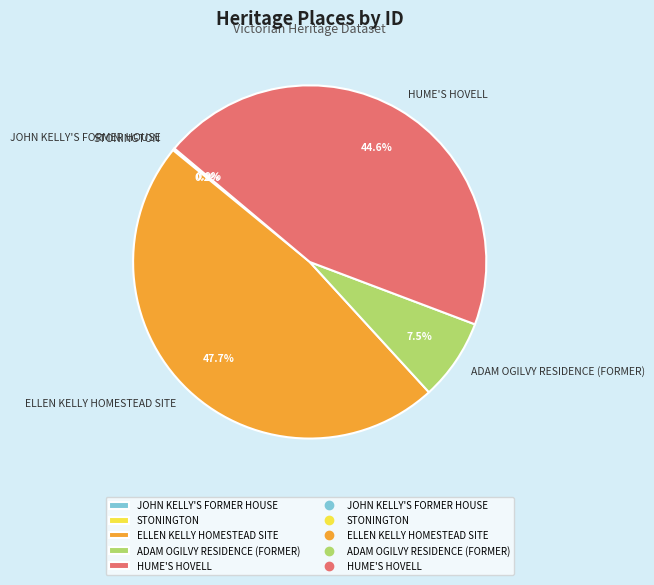

Does ELLEN KELLY HOMESTEAD SITE account for over 50% of the chart?

No